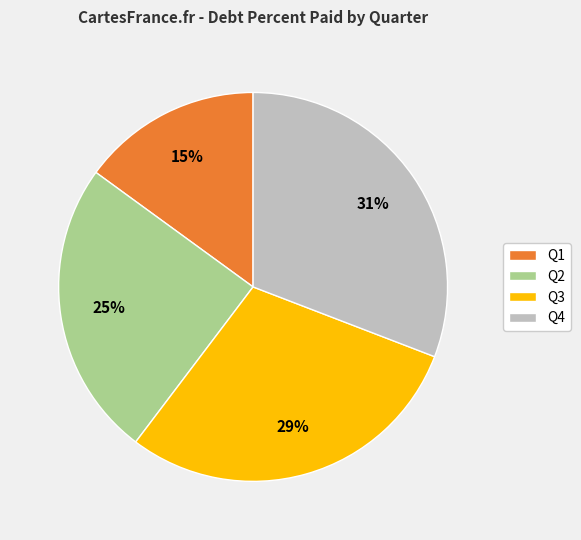

To the nearest percent, what is the difference between the largest and smallest slice percentages?

16%